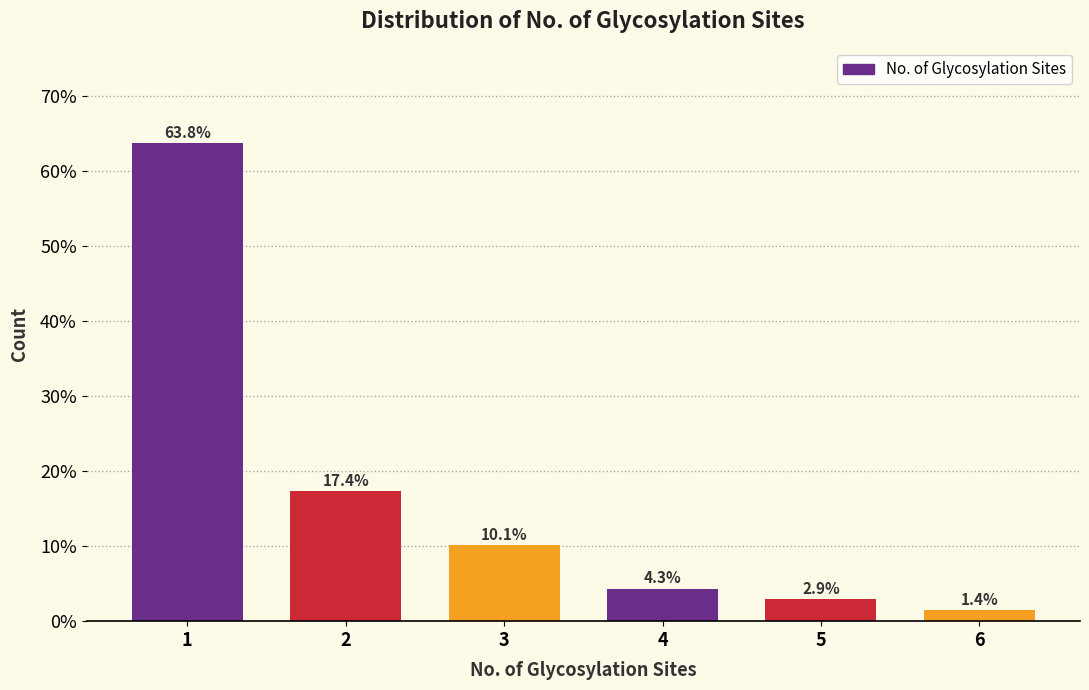

Reading left to right, list all the values displayed in this chart.

1=63.8	2=17.4	3=10.1	4=4.3	5=2.9	6=1.4